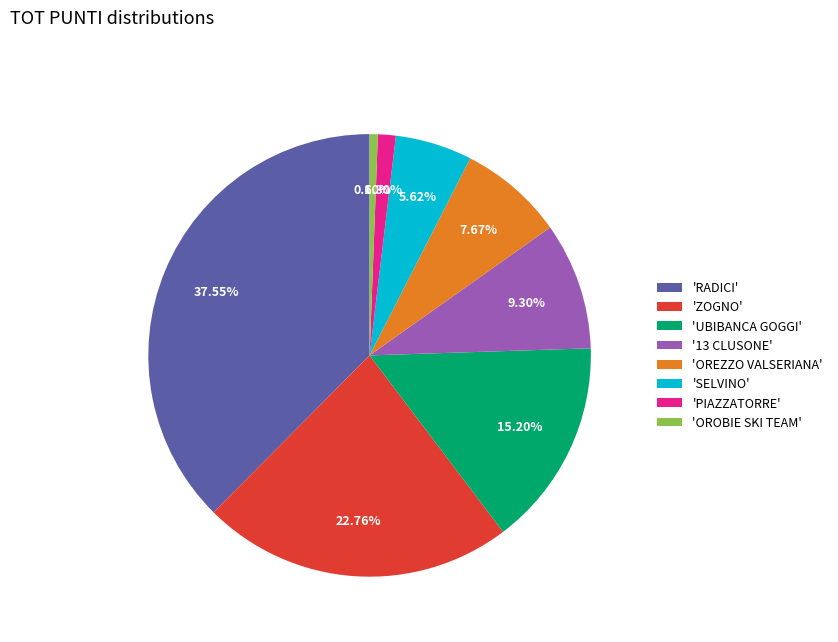

Is the sum of 'PIAZZATORRE' and 'OROBIE SKI TEAM' greater than half?

No